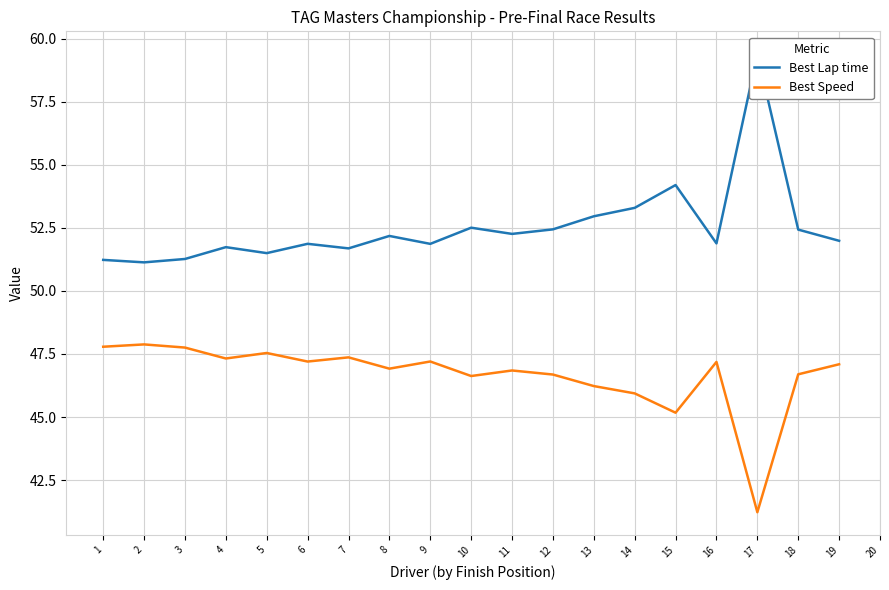

Is the value of Best Lap time at 19 greater than the value of Best Speed at 12?

Yes